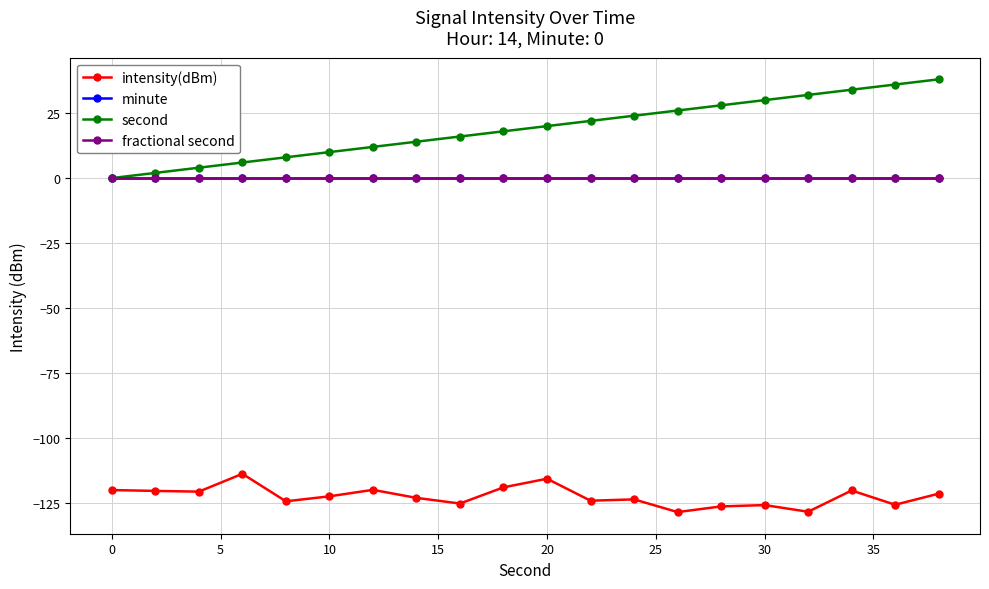

Which series has the largest range (max minus min)?

second